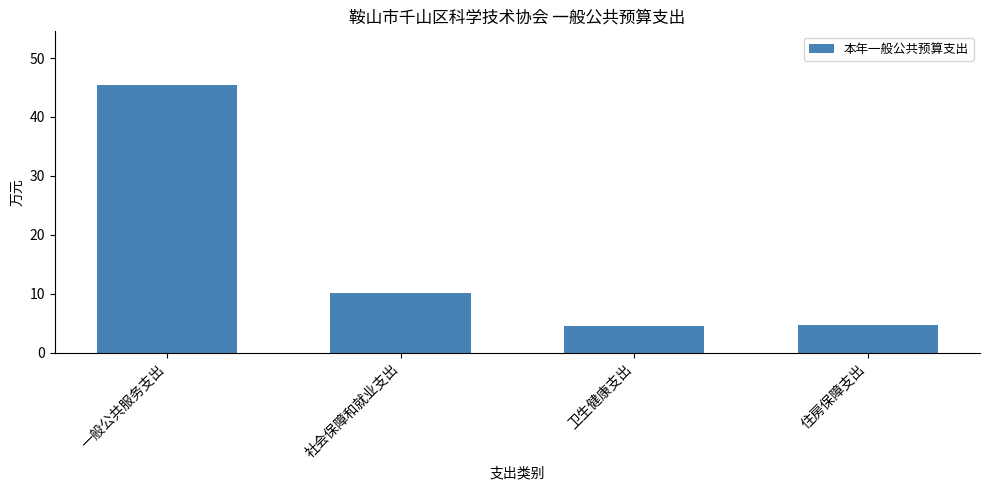

What is the smallest value displayed?

4.5